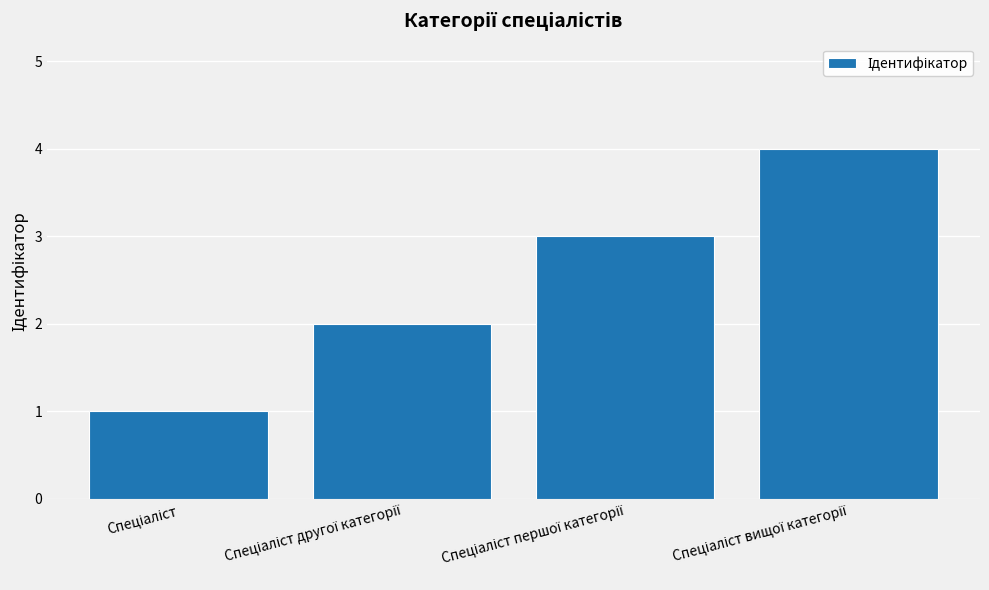

What is the sum of all values?

10